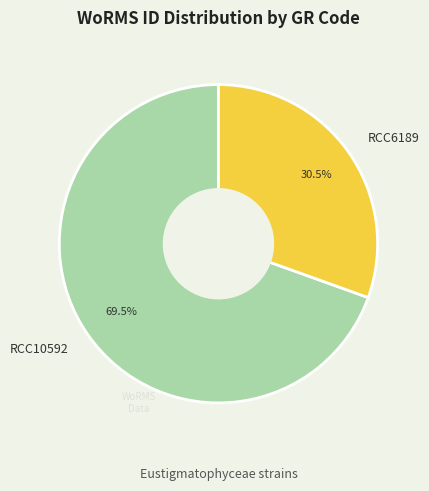

Rank the categories by value from lowest to highest.

RCC6189, RCC10592